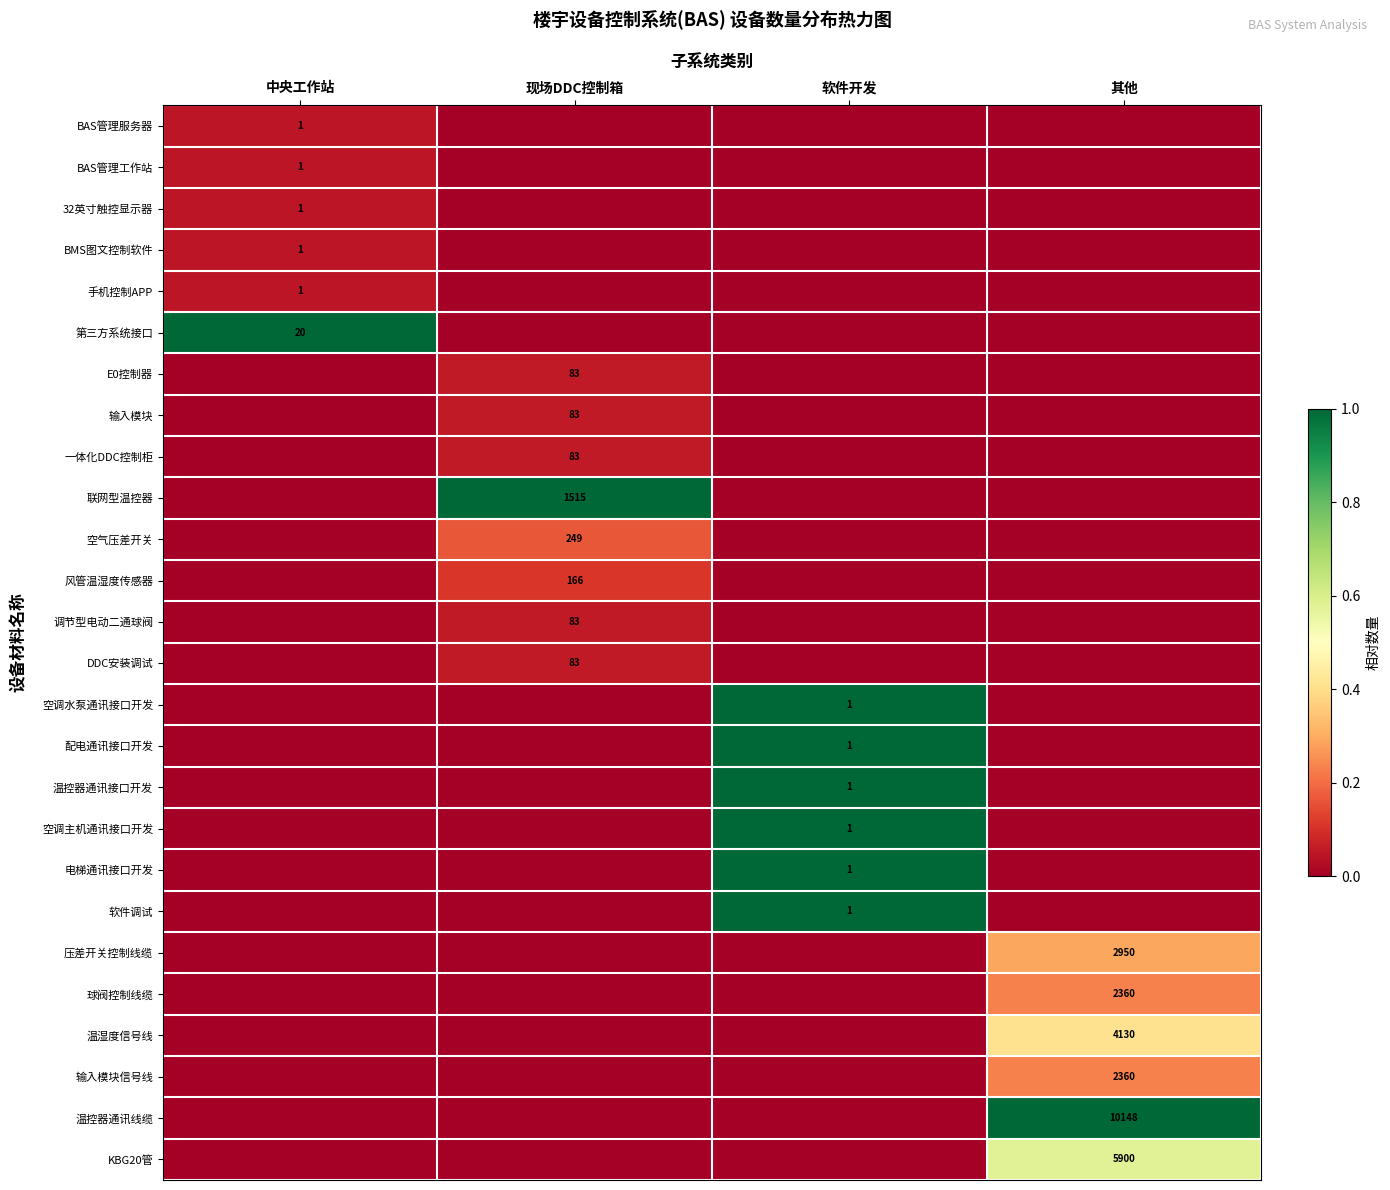

Is the value of 一体化DDC控制柜 at 其他 greater than the value of 空调水泵通讯接口开发 at 其他?

No